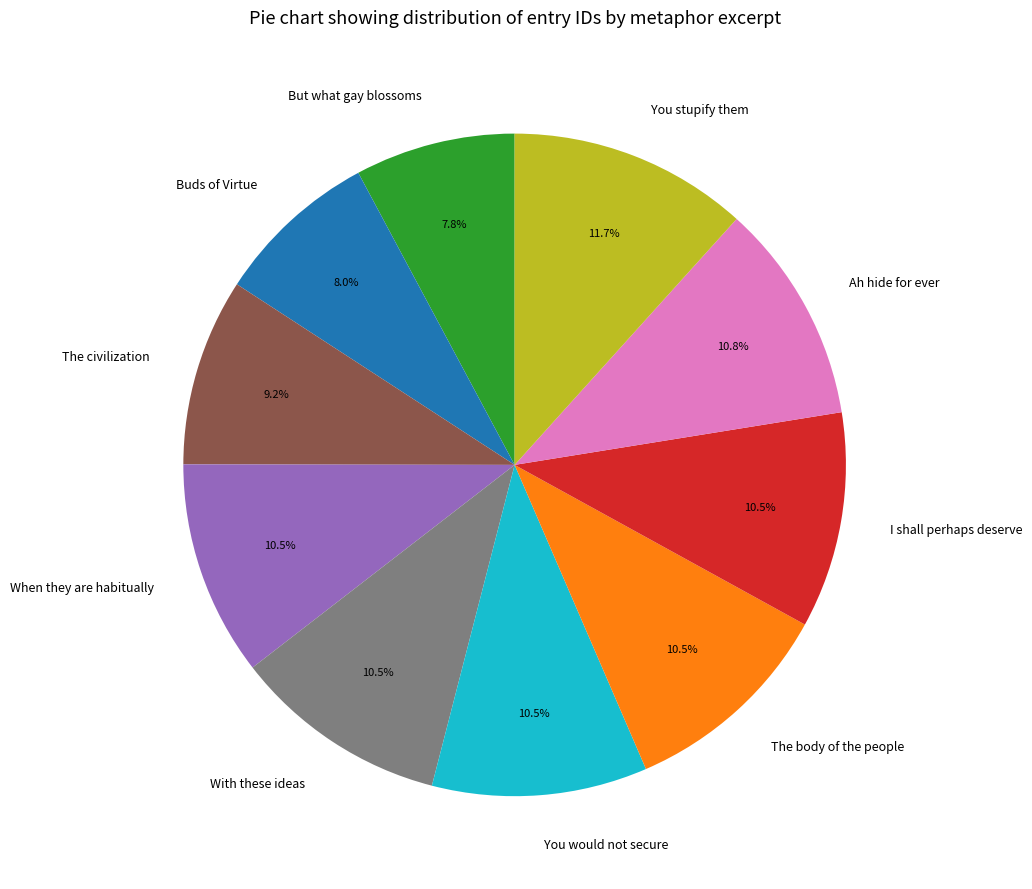

Is The civilization the majority of the pie?

No